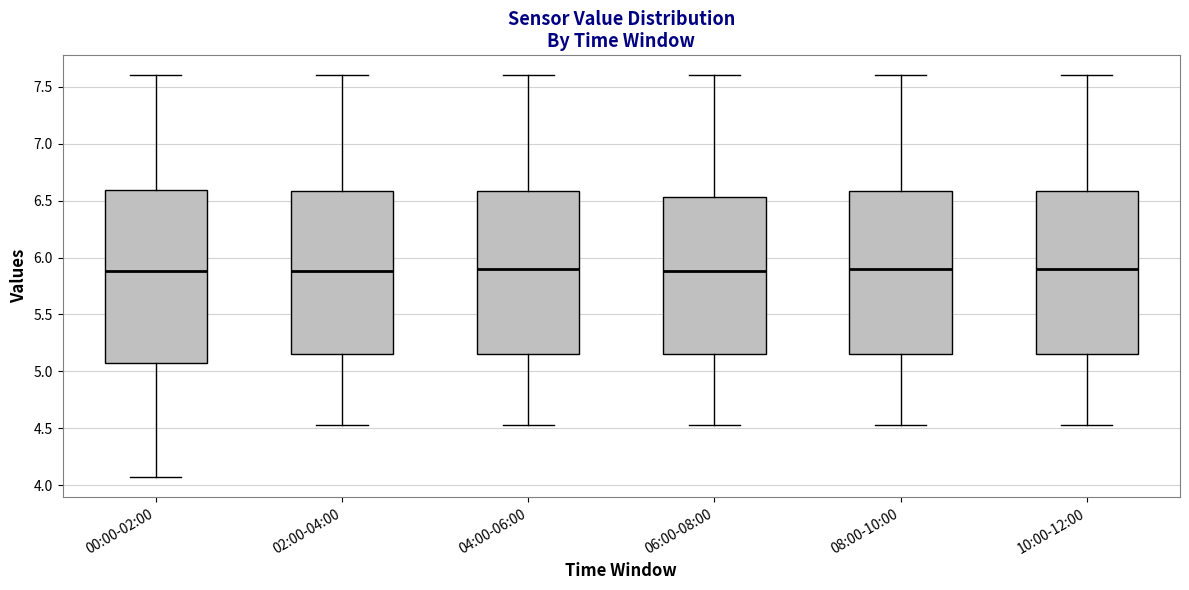

Reading left to right, transcribe this box plot: for each box, give where its median line is, the range the box spans, and where its two whiskers end, as read against the y-axis. The values are not printed on the chart, so give them approximately, as read against the axis.

00:00-02:00: median 5.90, box 5.10 to 6.60, whiskers 4.05 to 7.60
02:00-04:00: median 5.90, box 5.15 to 6.60, whiskers 4.55 to 7.60
04:00-06:00: median 5.90, box 5.15 to 6.60, whiskers 4.55 to 7.60
06:00-08:00: median 5.90, box 5.15 to 6.55, whiskers 4.55 to 7.60
08:00-10:00: median 5.90, box 5.15 to 6.60, whiskers 4.55 to 7.60
10:00-12:00: median 5.90, box 5.15 to 6.60, whiskers 4.55 to 7.60